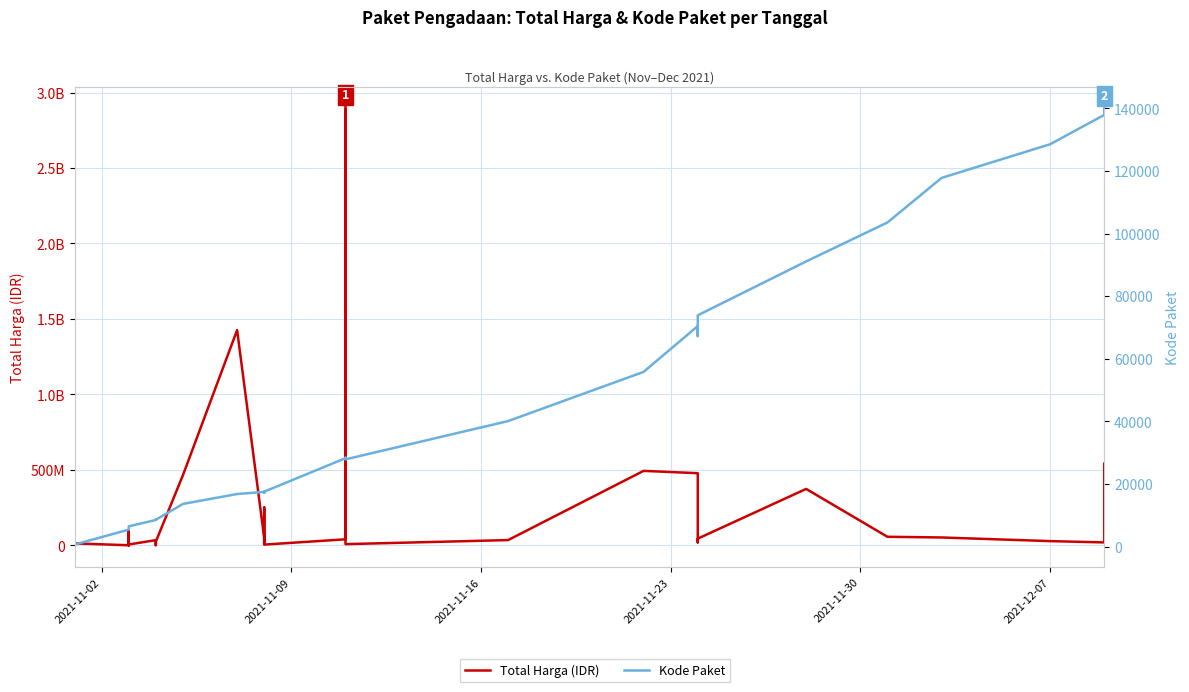

True or false: Total Harga (IDR) and Kode Paket cross at least once.

False